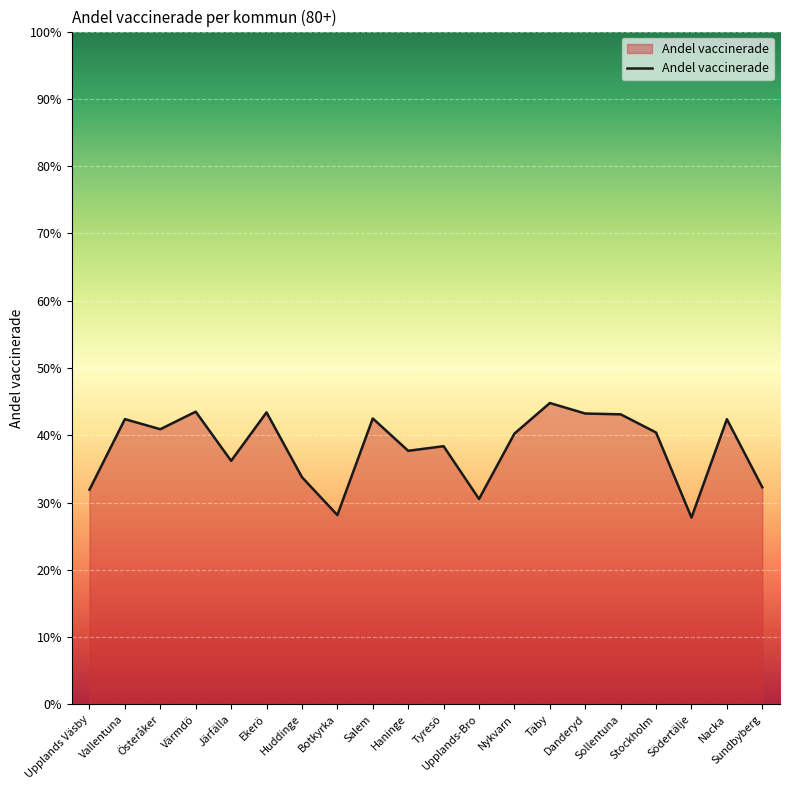

At which category does the chart reach its peak across all series?

Täby